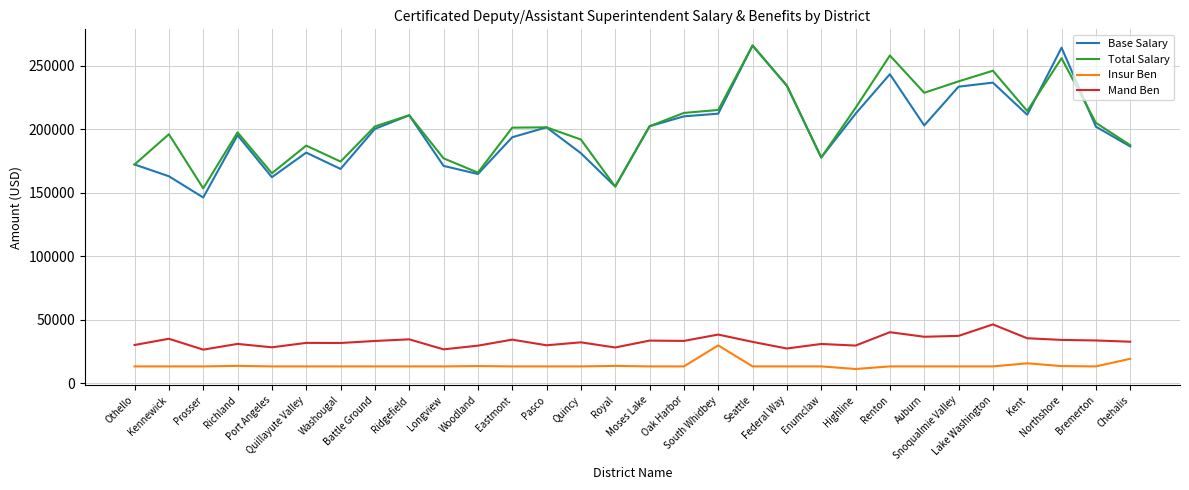

Rank the series at Oak Harbor from lowest to highest value.

Insur Ben, Mand Ben, Base Salary, Total Salary